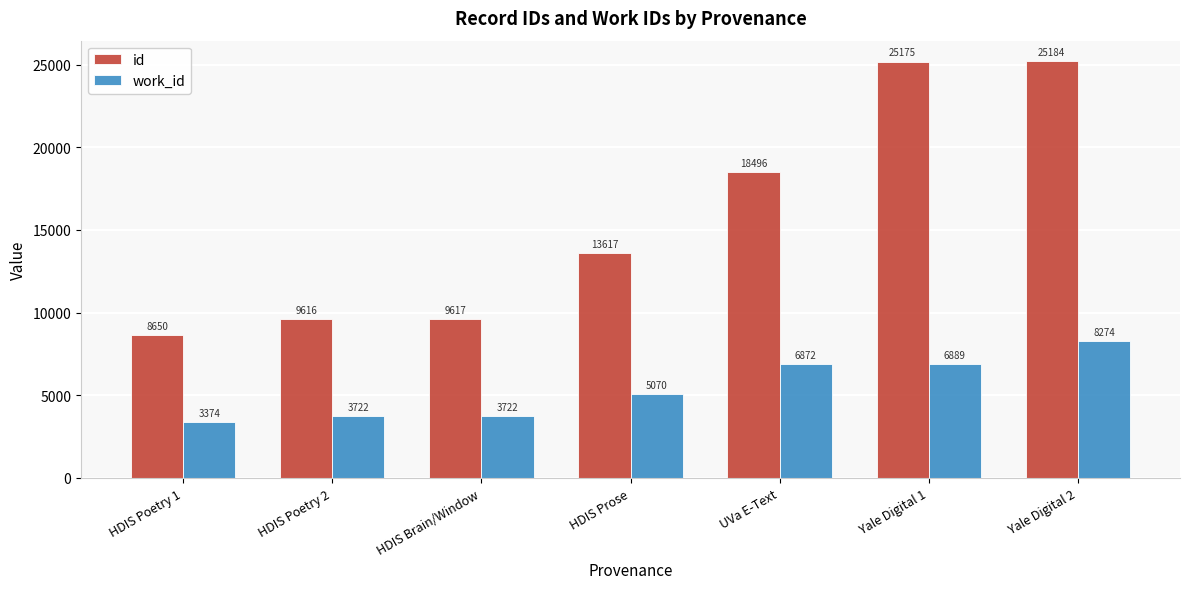

Reading left to right, extract all data points from this chart.

id: HDIS Poetry 1=8650	HDIS Poetry 2=9616	HDIS Brain/Window=9617	HDIS Prose=13617	UVa E-Text=18496	Yale Digital 1=25175	Yale Digital 2=25184
work_id: HDIS Poetry 1=3374	HDIS Poetry 2=3722	HDIS Brain/Window=3722	HDIS Prose=5070	UVa E-Text=6872	Yale Digital 1=6889	Yale Digital 2=8274